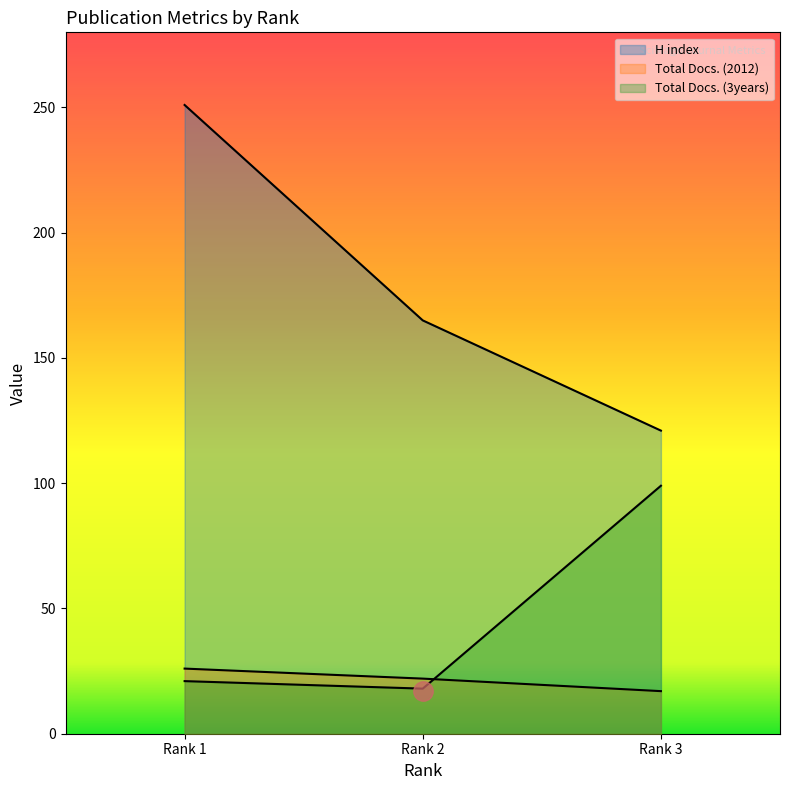

How many distinct data groups are displayed?

3